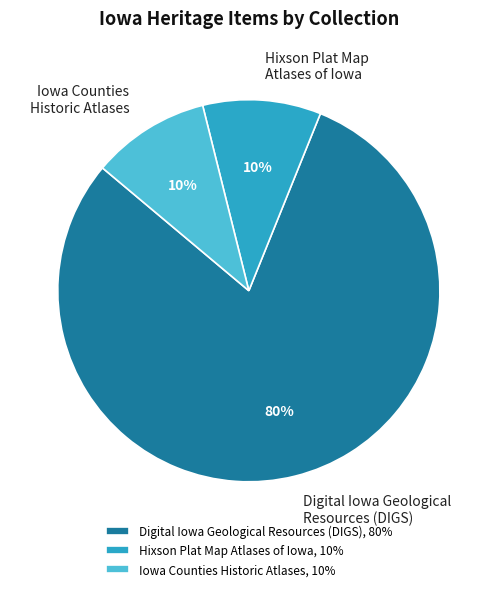

To the nearest percent, what is the difference between the largest and smallest slice percentages?

70%